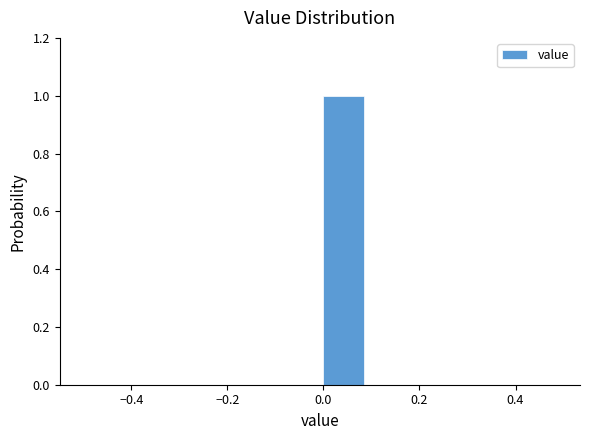

Which range on the x-axis has the tallest bar?

0.0 to 0.1